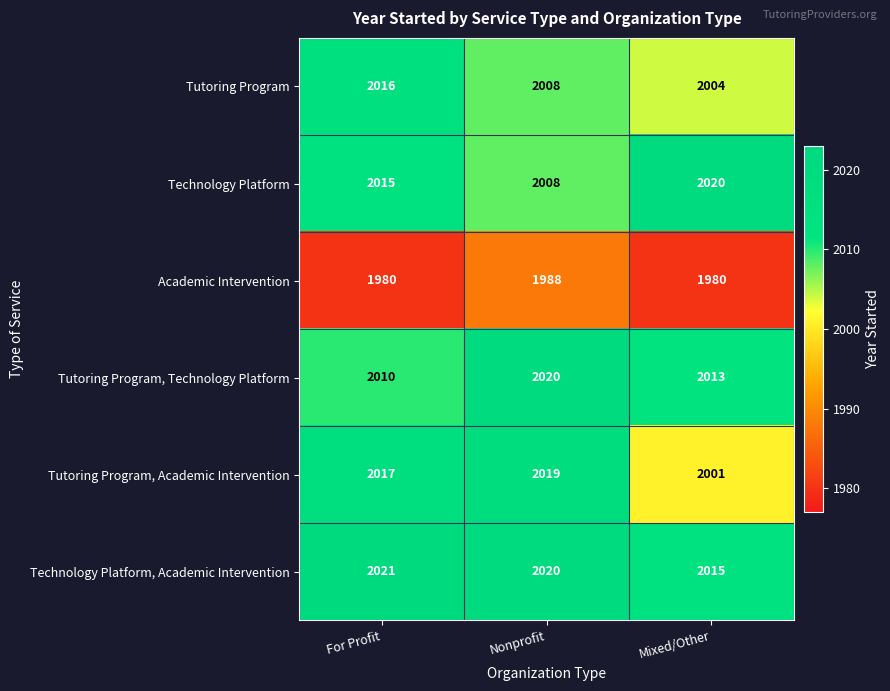

At Mixed/Other, list the series in order from largest to smallest.

Technology Platform, Technology Platform, Academic Intervention, Tutoring Program, Technology Platform, Tutoring Program, Tutoring Program, Academic Intervention, Academic Intervention